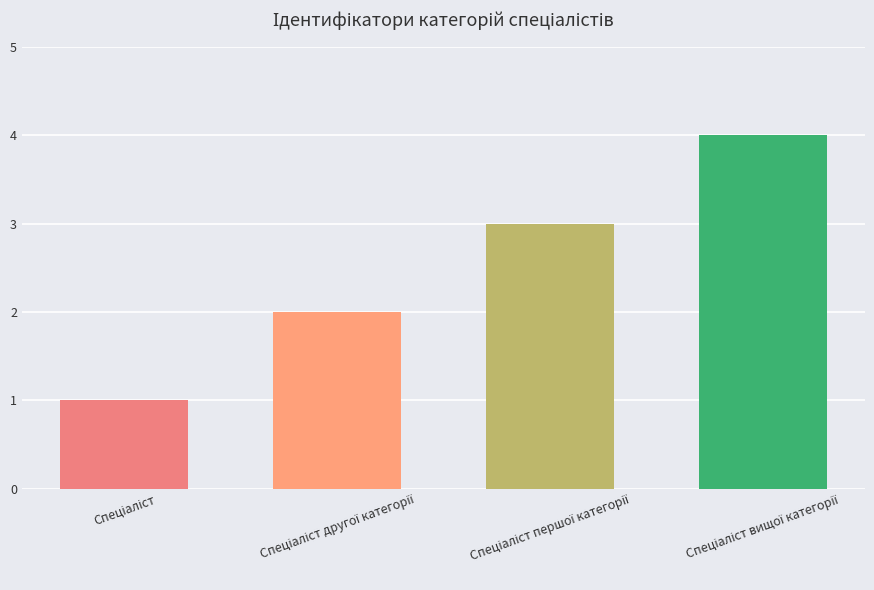

What is the sum of all values?

10